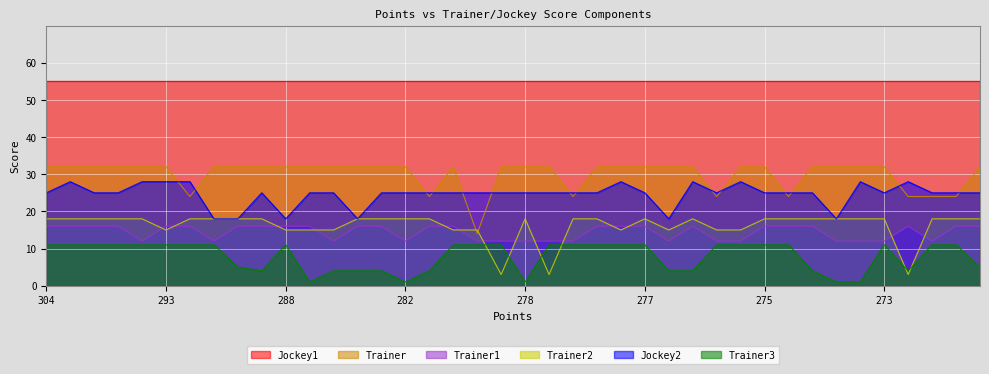

Count the Trainer2 values in the range 15 to 18.

37